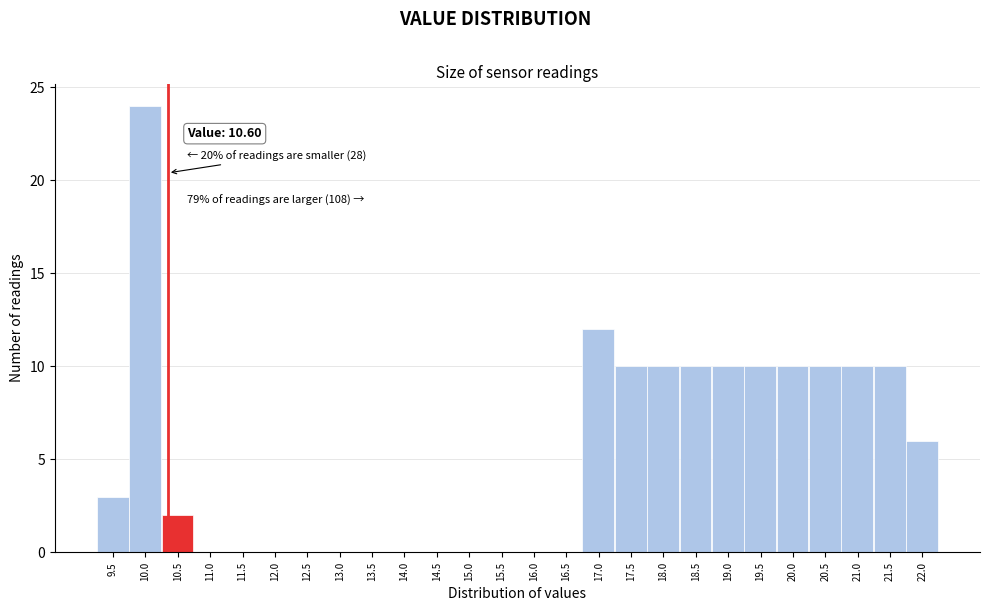

Reading left to right, extract all data points from this chart.

9.5=3	10.0=24	10.5=2	11.0=0	11.5=0	12.0=0	12.5=0	13.0=0	13.5=0	14.0=0	14.5=0	15.0=0	15.5=0	16.0=0	16.5=0	17.0=12	17.5=10	18.0=10	18.5=10	19.0=10	19.5=10	20.0=10	20.5=10	21.0=10	21.5=10	22.0=6